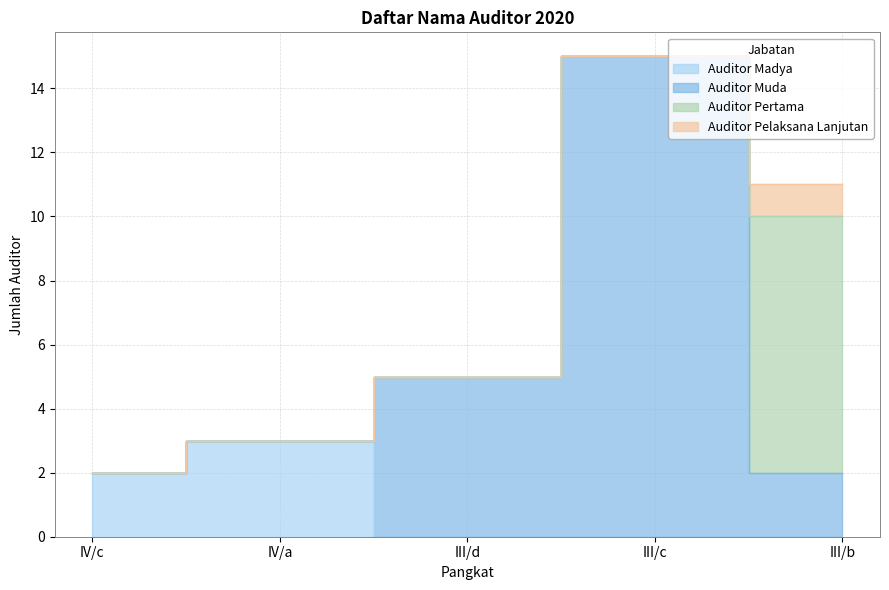

How many lines are shown in the chart?

4